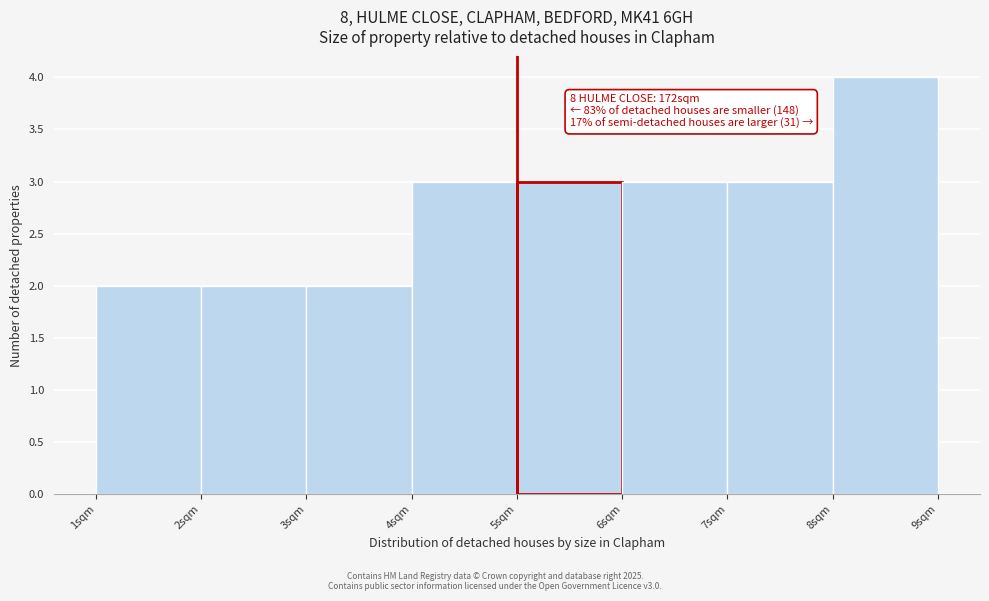

Over which range of the x-axis is the bar tallest?

8 to 9